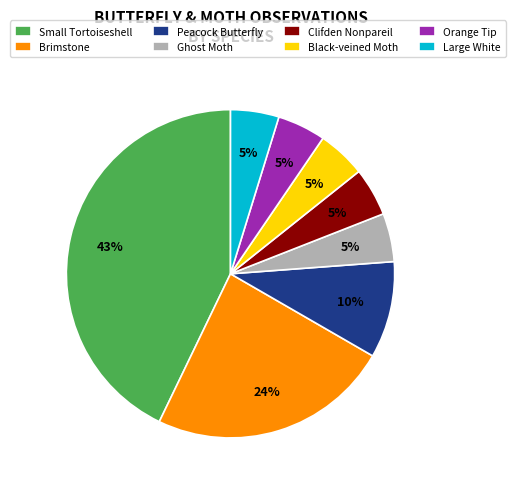

Combined, do Orange Tip and Peacock Butterfly account for over 50%?

No